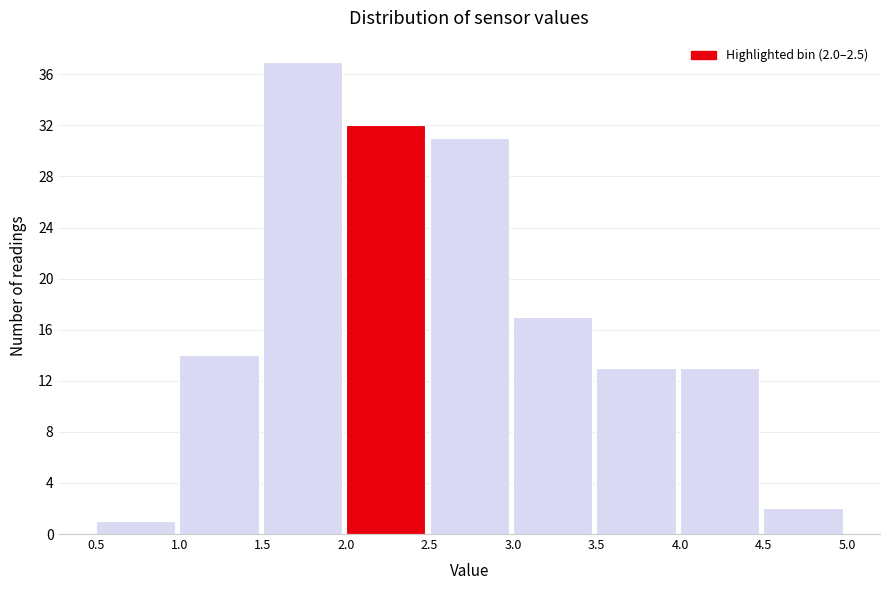

Over which range of the x-axis is the bar tallest?

1.5 to 2.0